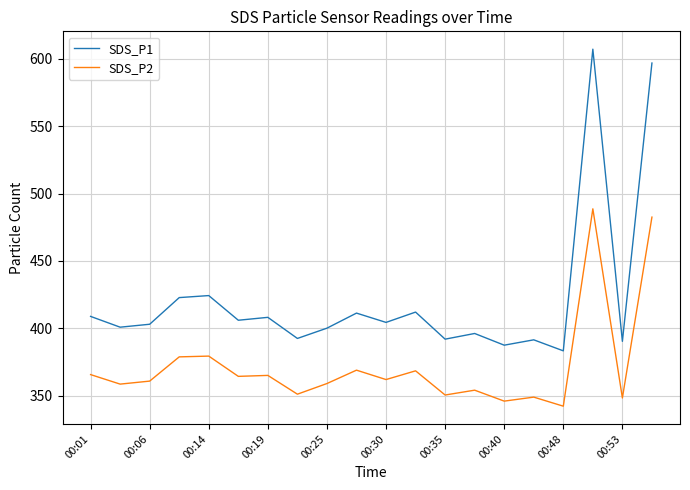

True or false: SDS_P1 and SDS_P2 cross at least once.

False